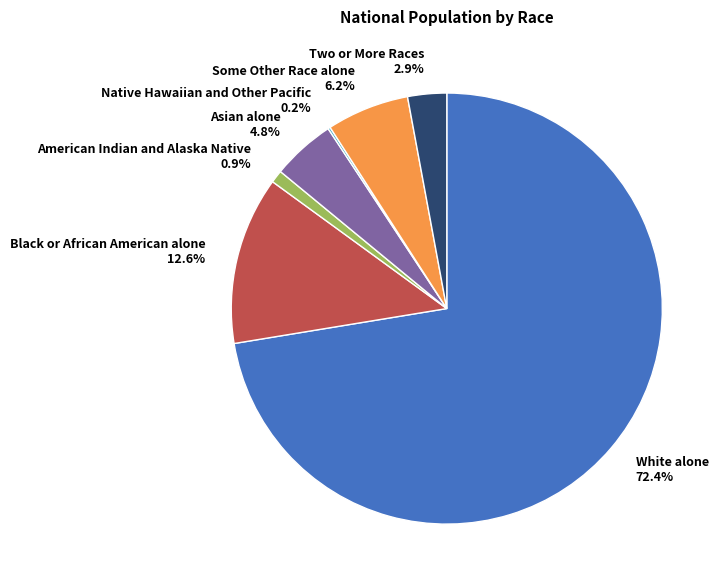

To the nearest percent, what is the combined percentage of Two or More Races and Some Other Race alone?

9%